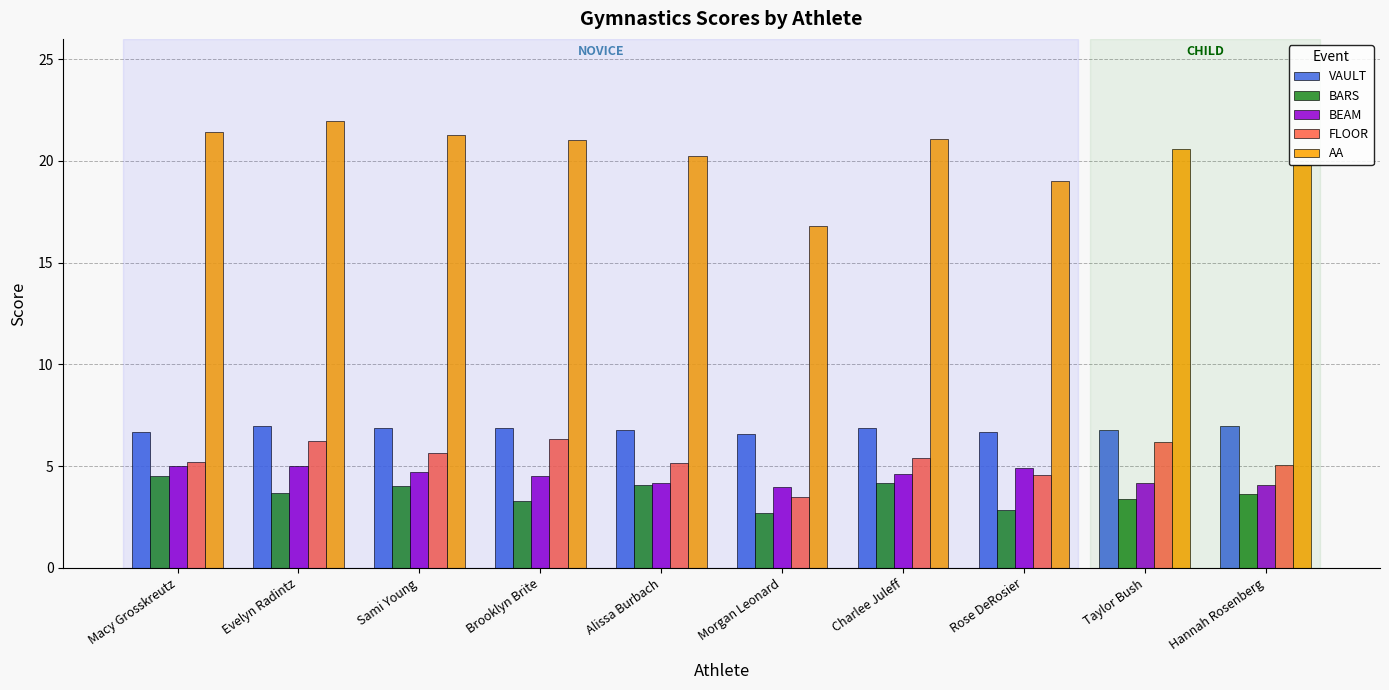

At which category is the sum across all series the highest?

Evelyn Radintz